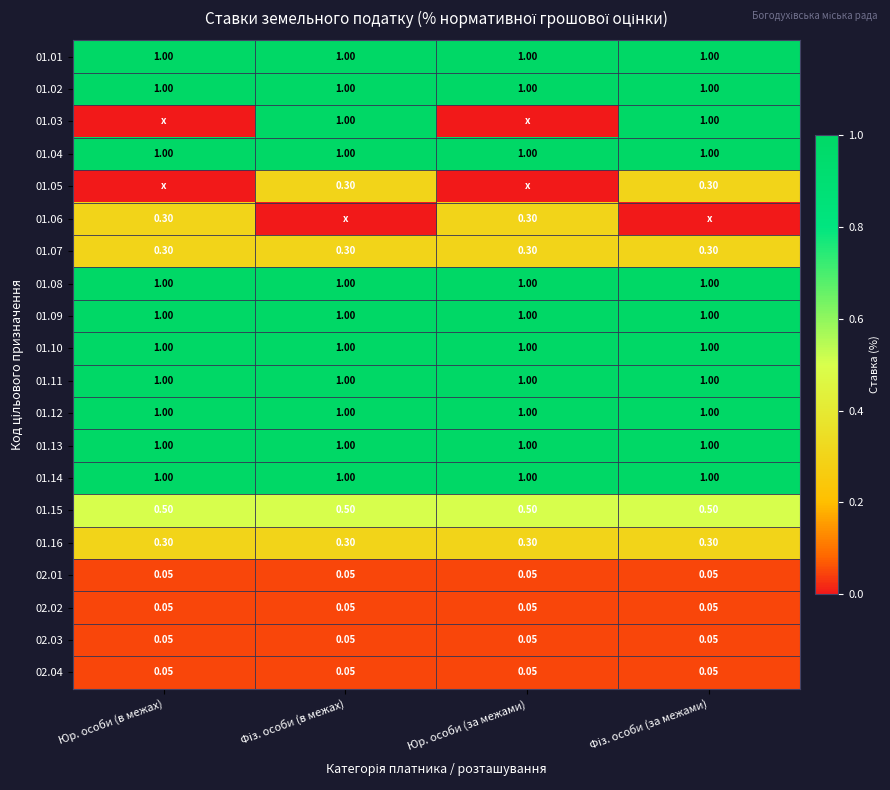

What is the difference between the highest and lowest values at Юр. особи (за межами)?

1.0